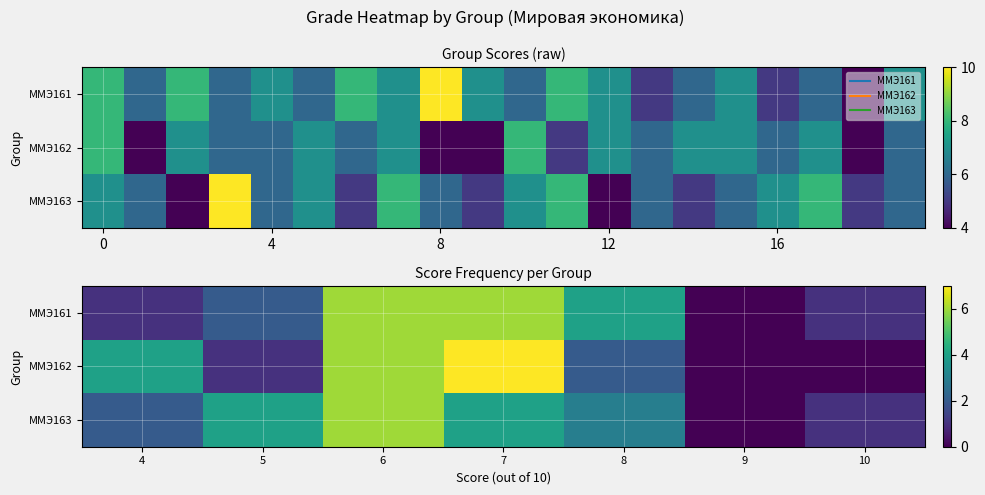

How many values in the ММЭ162 series are below 2?

3